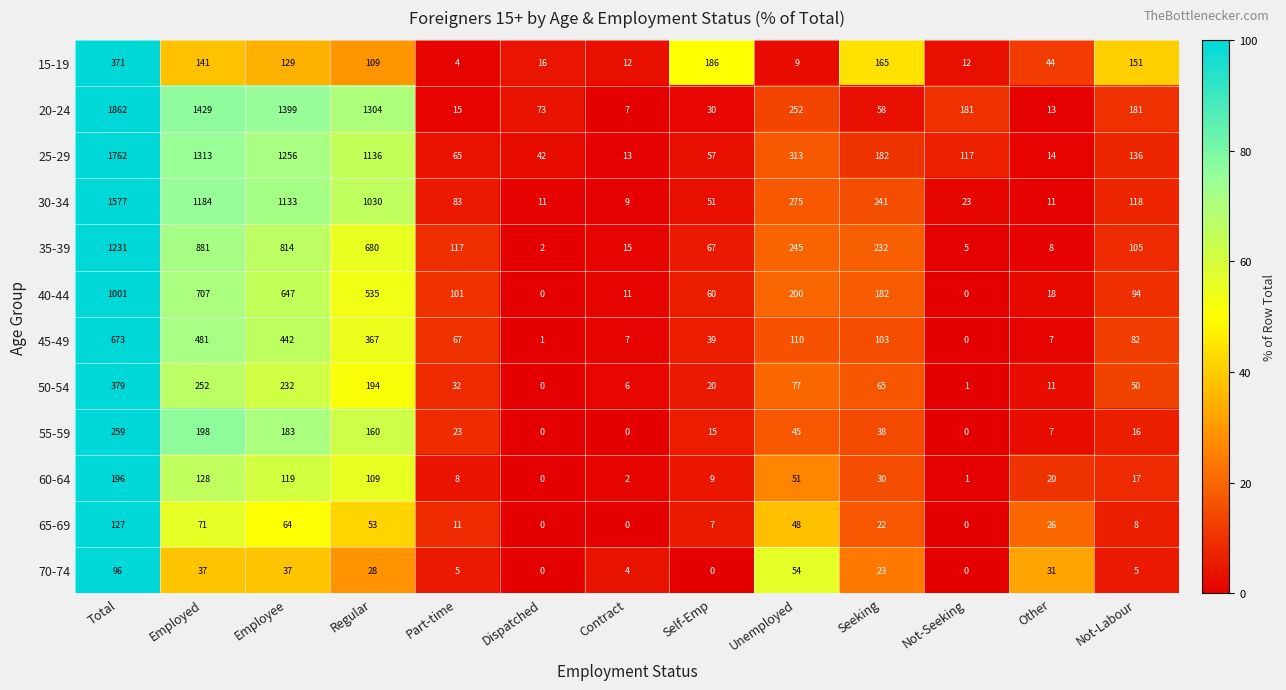

True or false: 15-19 has a value of 32 at Employee.

False